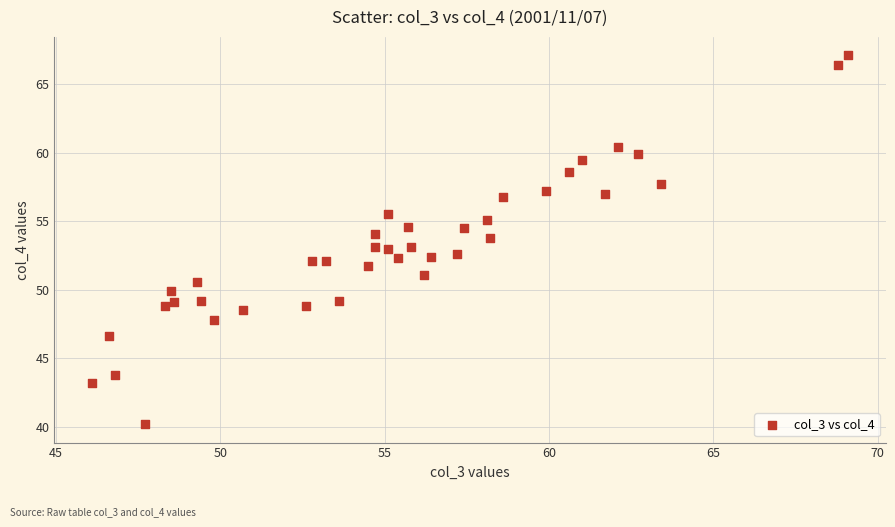

What is the range of X values (max minus min)?

23.0